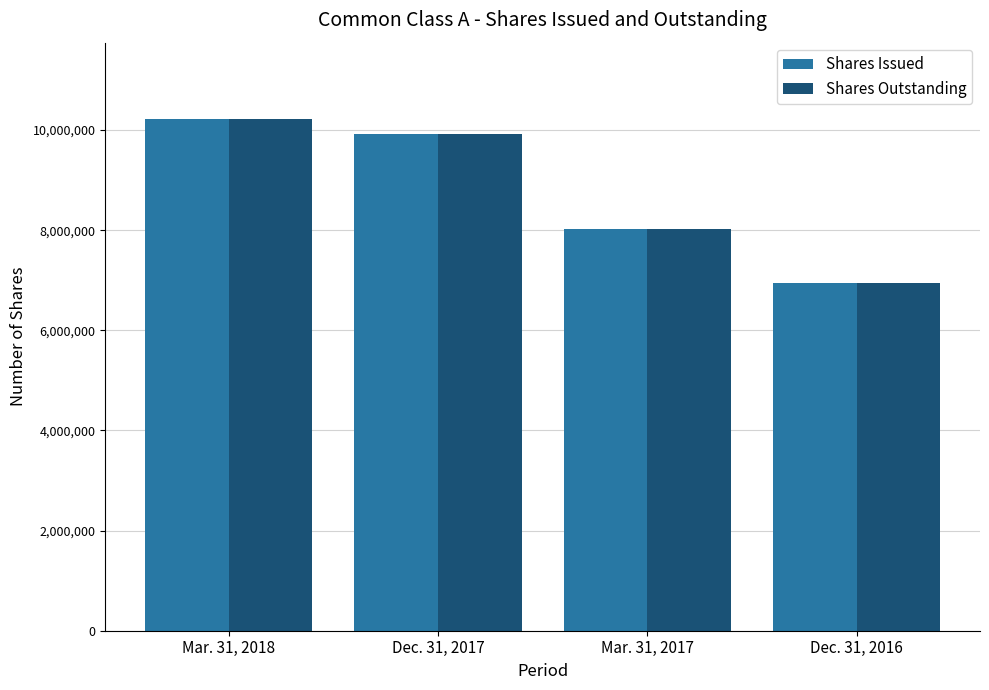

How many groups of bars are there?

4